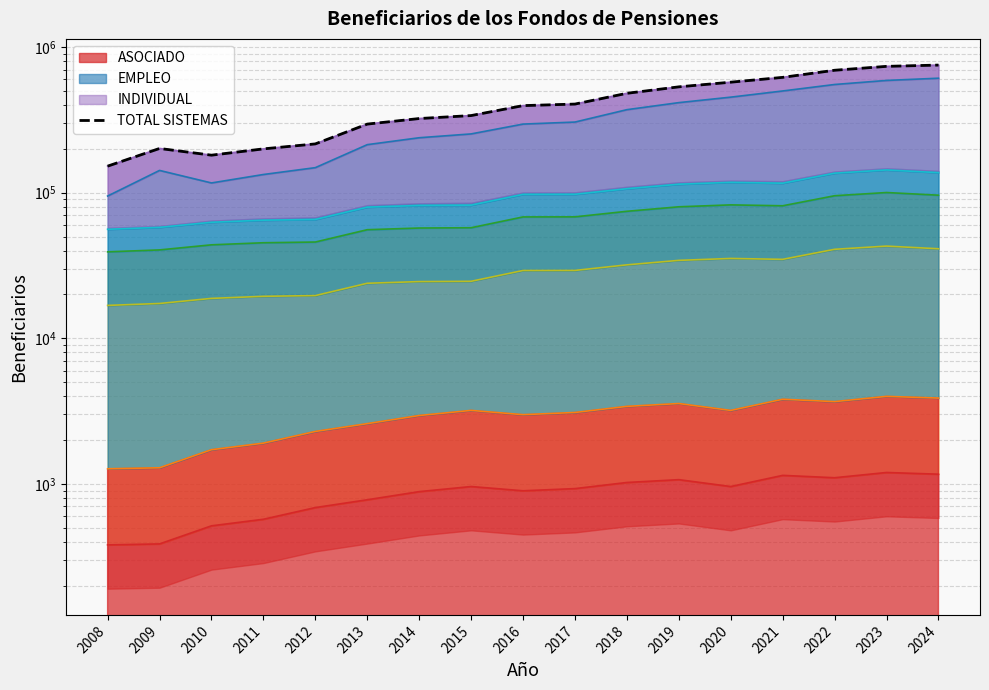

How many values are below 396633?

8